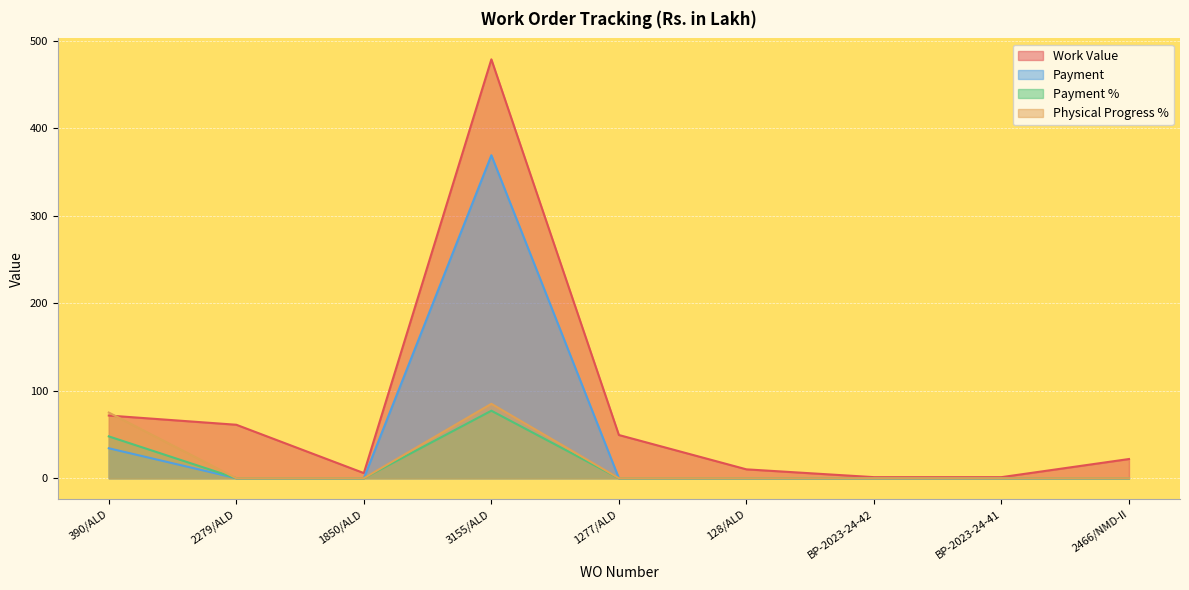

Reading left to right, transcribe all the data shown in this chart.

Work Value: 390/ALD=71.6	2279/ALD=61.1	1850/ALD=5.8	3155/ALD=478.6	1277/ALD=49.4	128/ALD=10.1	BP-2023-24-42=1.2	BP-2023-24-41=1.2	2466/NMD-II=21.9
Payment: 390/ALD=34.2	2279/ALD=0.0	1850/ALD=0.0	3155/ALD=369.0	1277/ALD=0.0	128/ALD=0.0	BP-2023-24-42=0.0	BP-2023-24-41=0.0	2466/NMD-II=0.0
Payment %: 390/ALD=47.8	2279/ALD=0.0	1850/ALD=0.0	3155/ALD=77.1	1277/ALD=0.0	128/ALD=0.0	BP-2023-24-42=0.0	BP-2023-24-41=0.0	2466/NMD-II=0.0
Physical Progress %: 390/ALD=75.0	2279/ALD=0.0	1850/ALD=0.0	3155/ALD=85.0	1277/ALD=0.0	128/ALD=0.0	BP-2023-24-42=0.0	BP-2023-24-41=0.0	2466/NMD-II=0.0